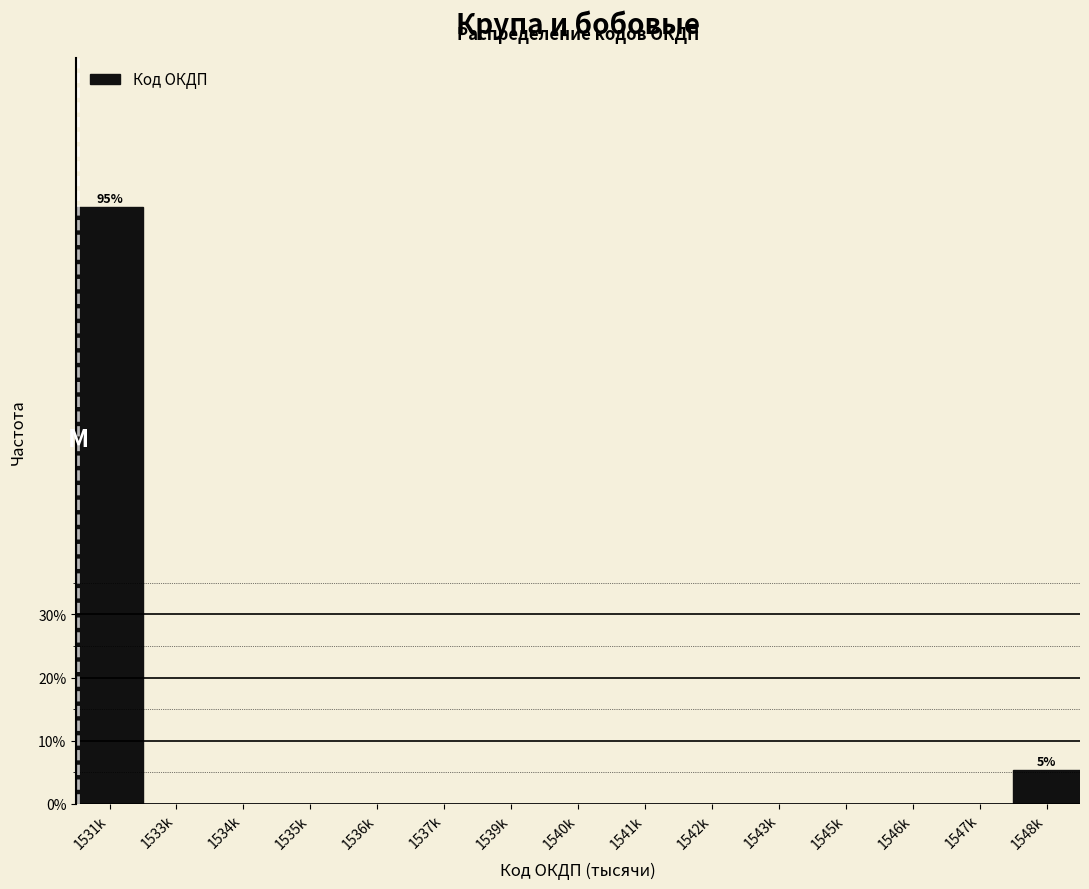

Reading right to left, transcribe all the data shown in this chart.

1548k=5.4	1547k=0.0	1546k=0.0	1545k=0.0	1543k=0.0	1542k=0.0	1541k=0.0	1540k=0.0	1539k=0.0	1537k=0.0	1536k=0.0	1535k=0.0	1534k=0.0	1533k=0.0	1531k=94.6